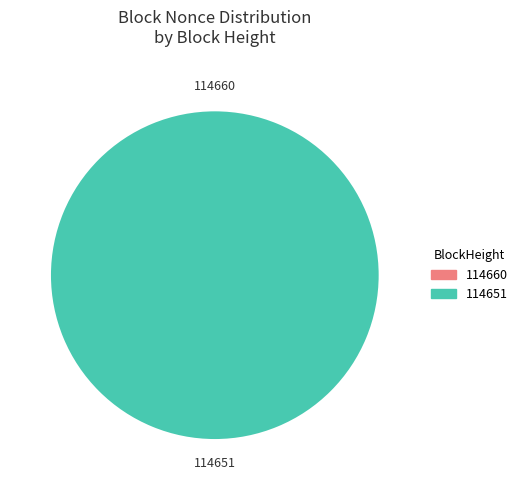

To the nearest percent, what is the difference between the largest and smallest slice percentages?

100%